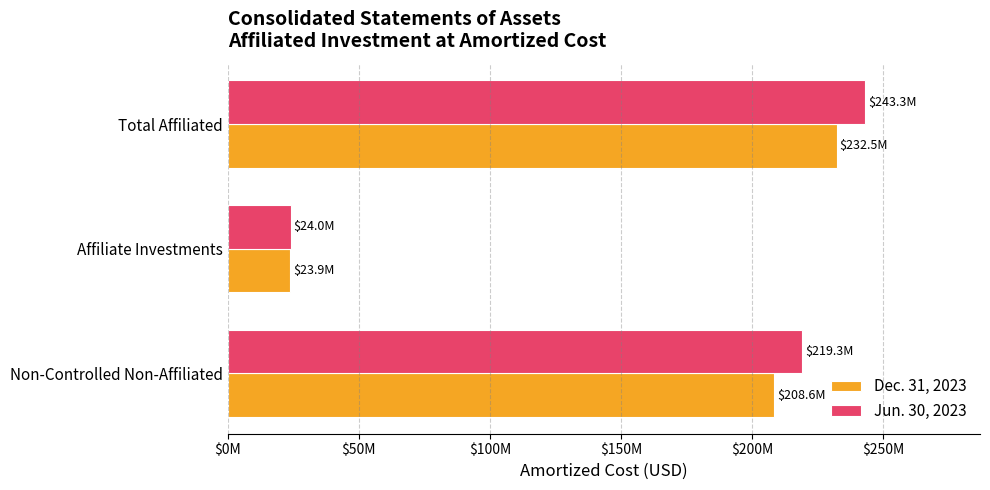

What are all the series names shown in the legend?

Dec. 31, 2023, Jun. 30, 2023